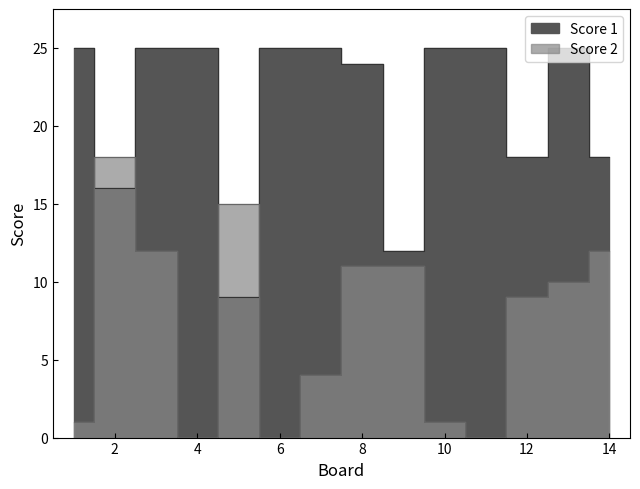

True or false: Score 1 has a value of 25 at 7.

True